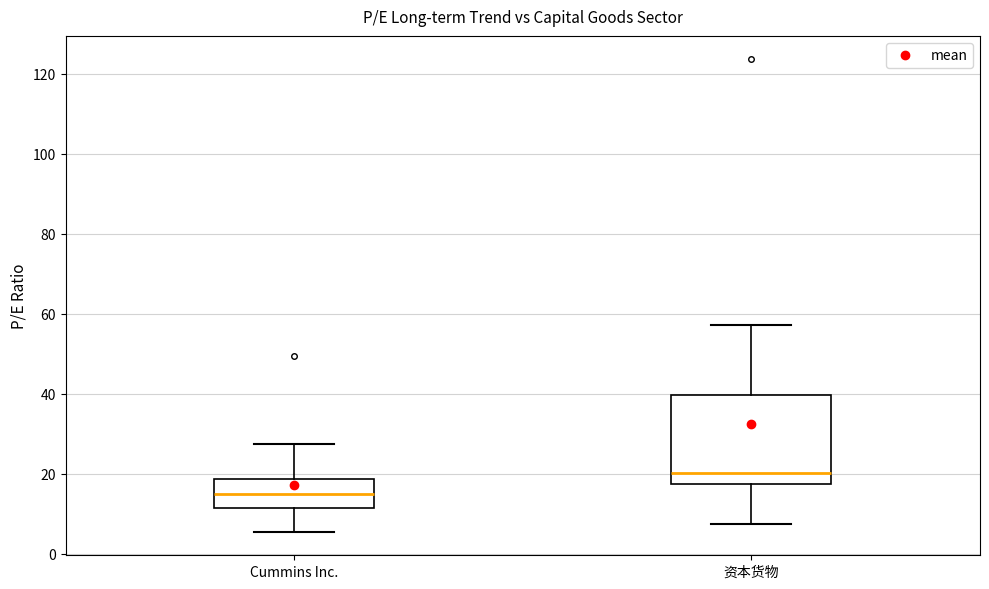

Where is the upper edge of the box for 资本货物 on the y-axis? The values are not printed on the chart, so give them approximately, as read against the axis.

40